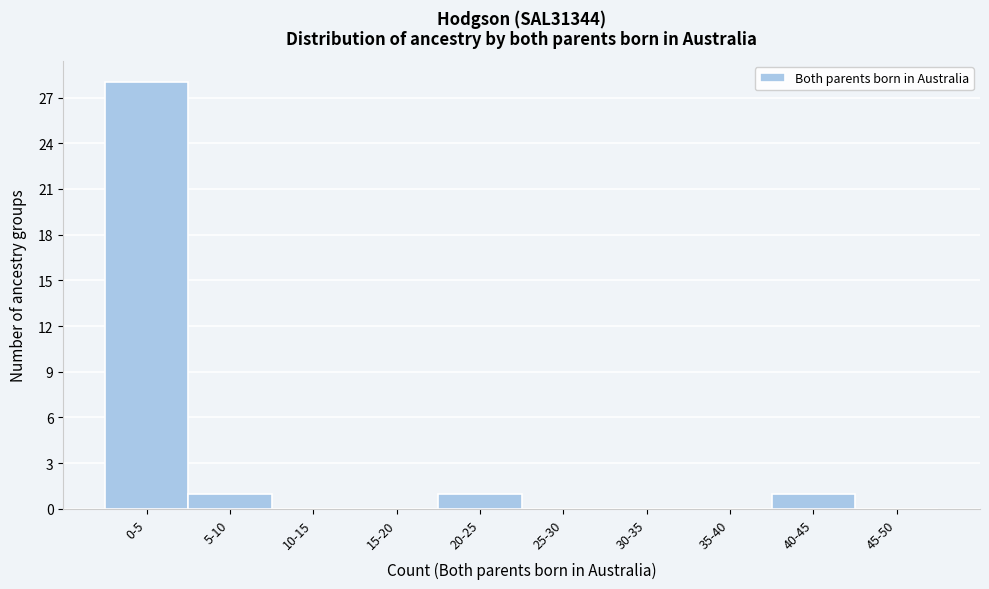

Reading right to left, list all the values displayed in this chart.

45-50=0	40-45=1	35-40=0	30-35=0	25-30=0	20-25=1	15-20=0	10-15=0	5-10=1	0-5=28